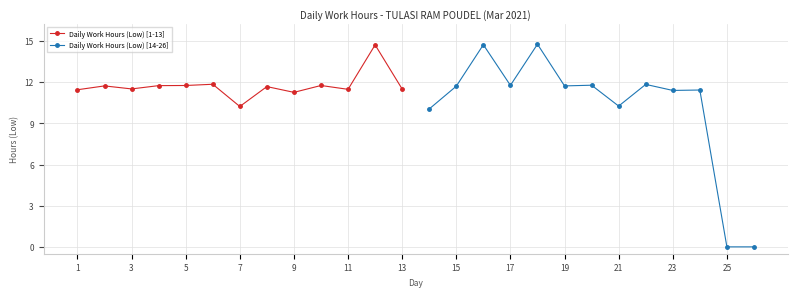

Rank the series by their maximum value, from highest to lowest.

Daily Work Hours (Low) [14-26], Daily Work Hours (Low) [1-13]